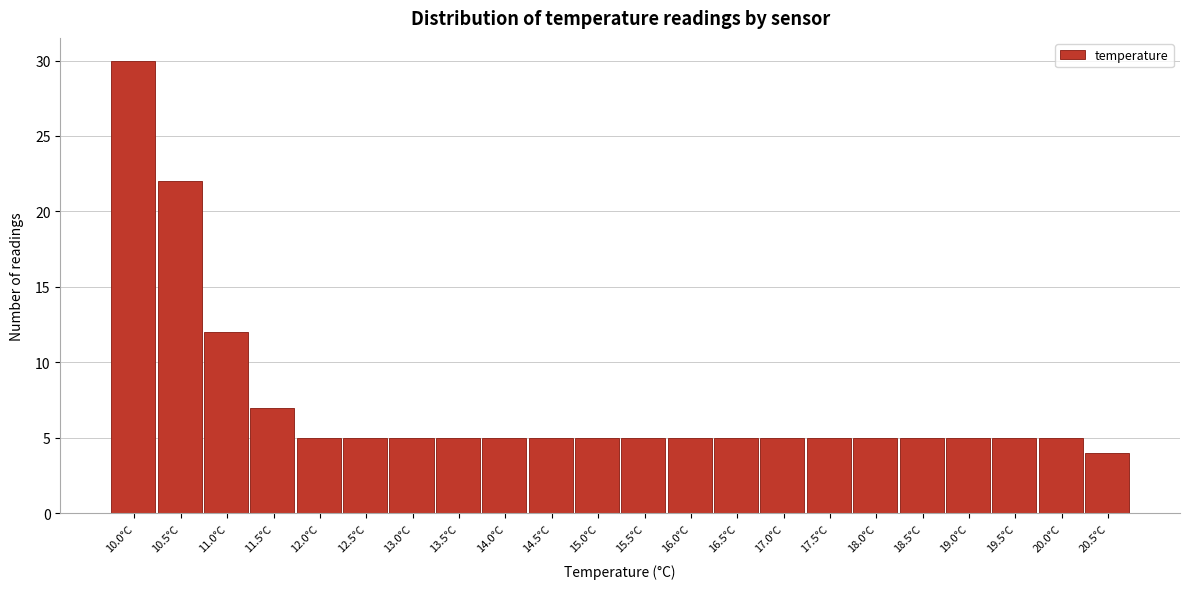

Reading left to right, what are all the values shown in this chart?

10.0°C=30	10.5°C=22	11.0°C=12	11.5°C=7	12.0°C=5	12.5°C=5	13.0°C=5	13.5°C=5	14.0°C=5	14.5°C=5	15.0°C=5	15.5°C=5	16.0°C=5	16.5°C=5	17.0°C=5	17.5°C=5	18.0°C=5	18.5°C=5	19.0°C=5	19.5°C=5	20.0°C=5	20.5°C=4